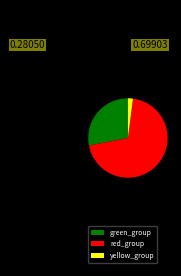

The green_group slice represents 20% of the pie. True or false?

False